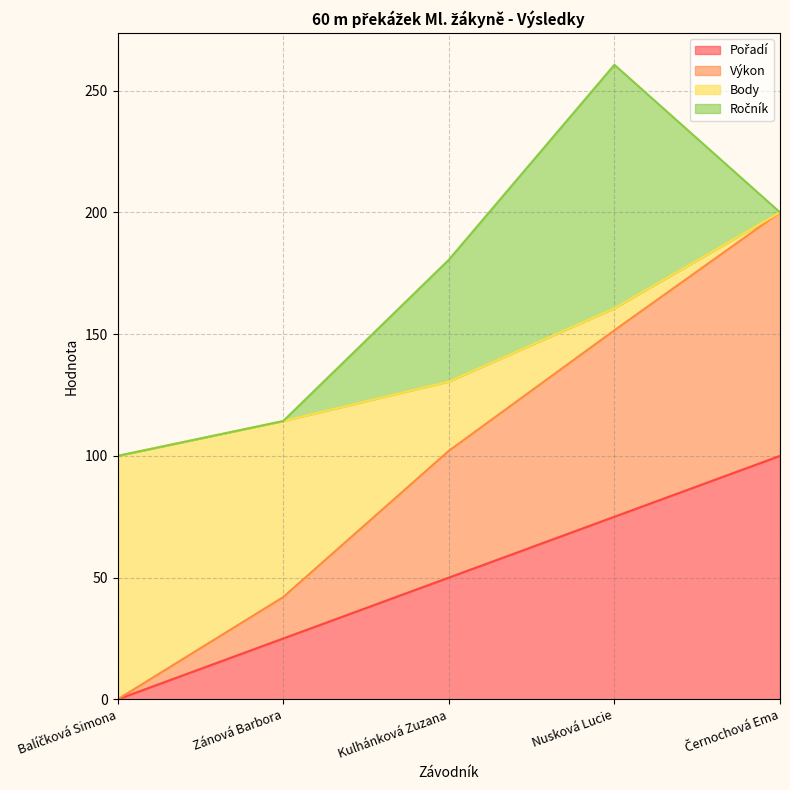

Between Zánová Barbora and Balíčková Simona, which is larger?

Zánová Barbora